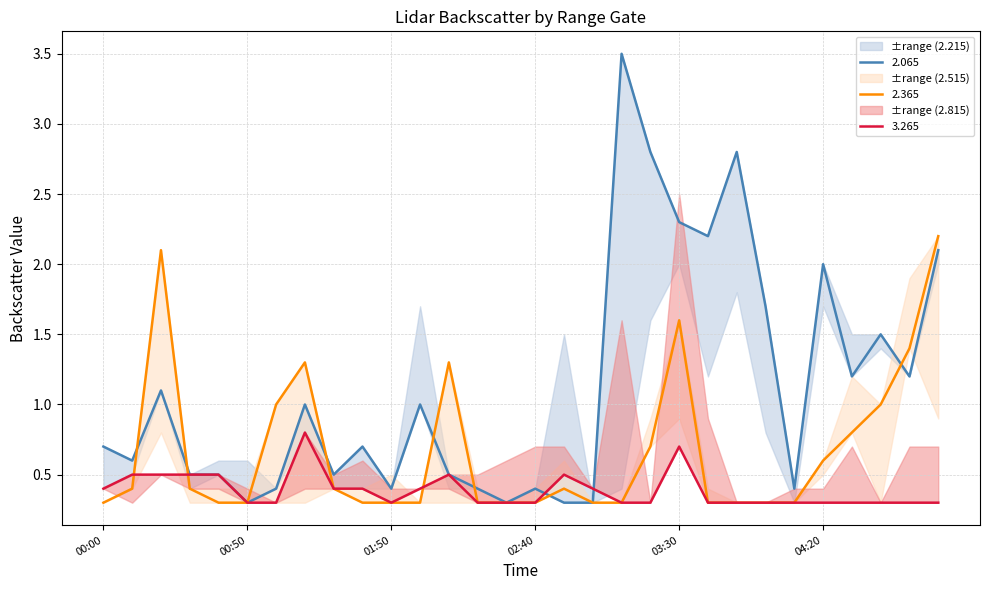

What is the minimum value for 3.265?

0.3